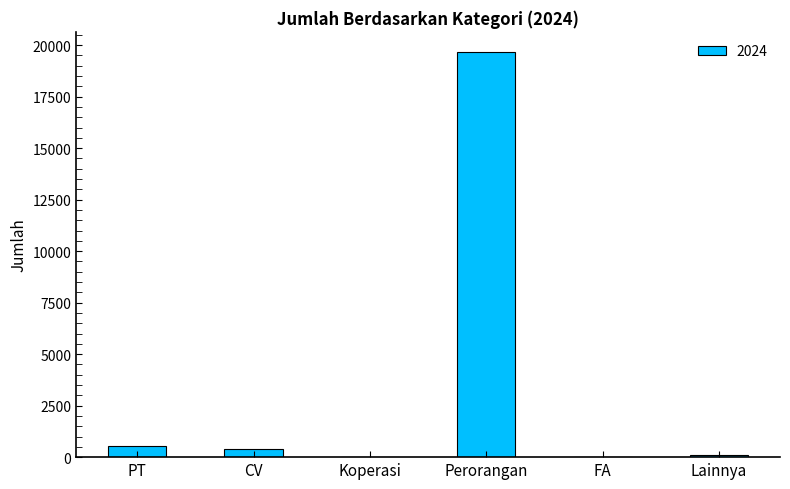

What is the sum of the values at PT and FA?

558